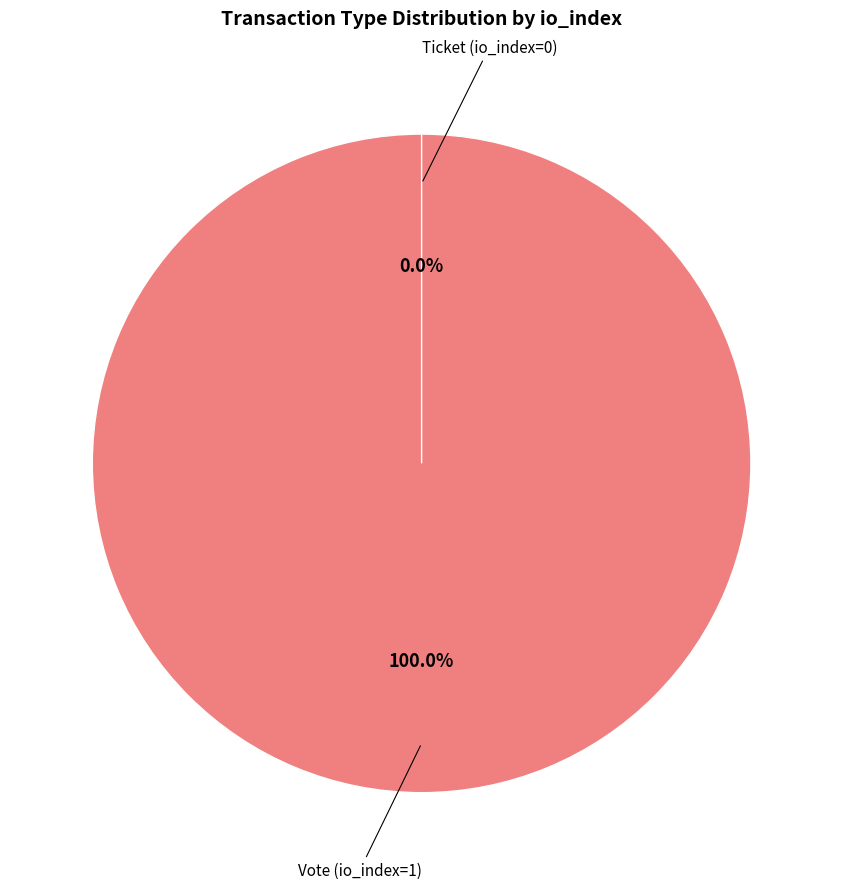

What is the majority slice?

Vote (io_index=1)